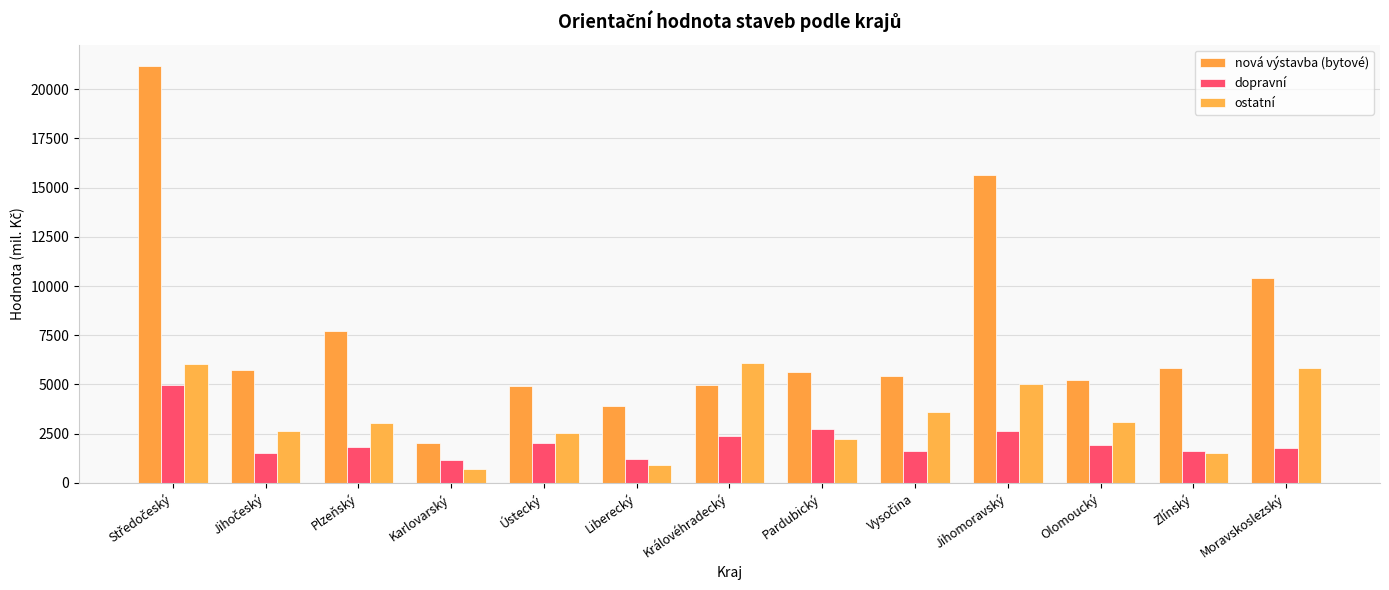

How many categories are shown in the chart?

13